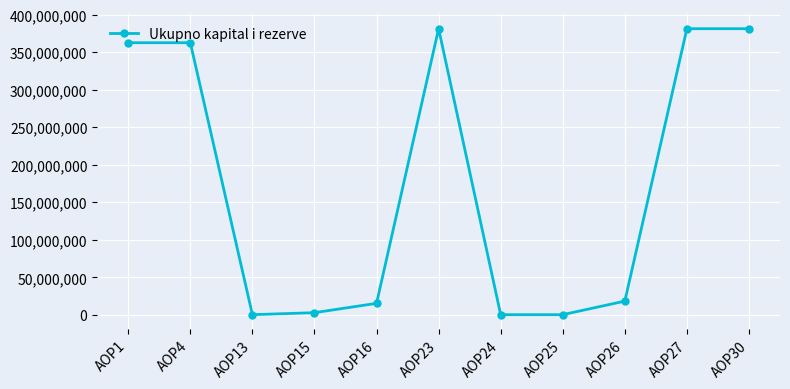

What is the sum of the values at AOP23 and AOP26?

399475458